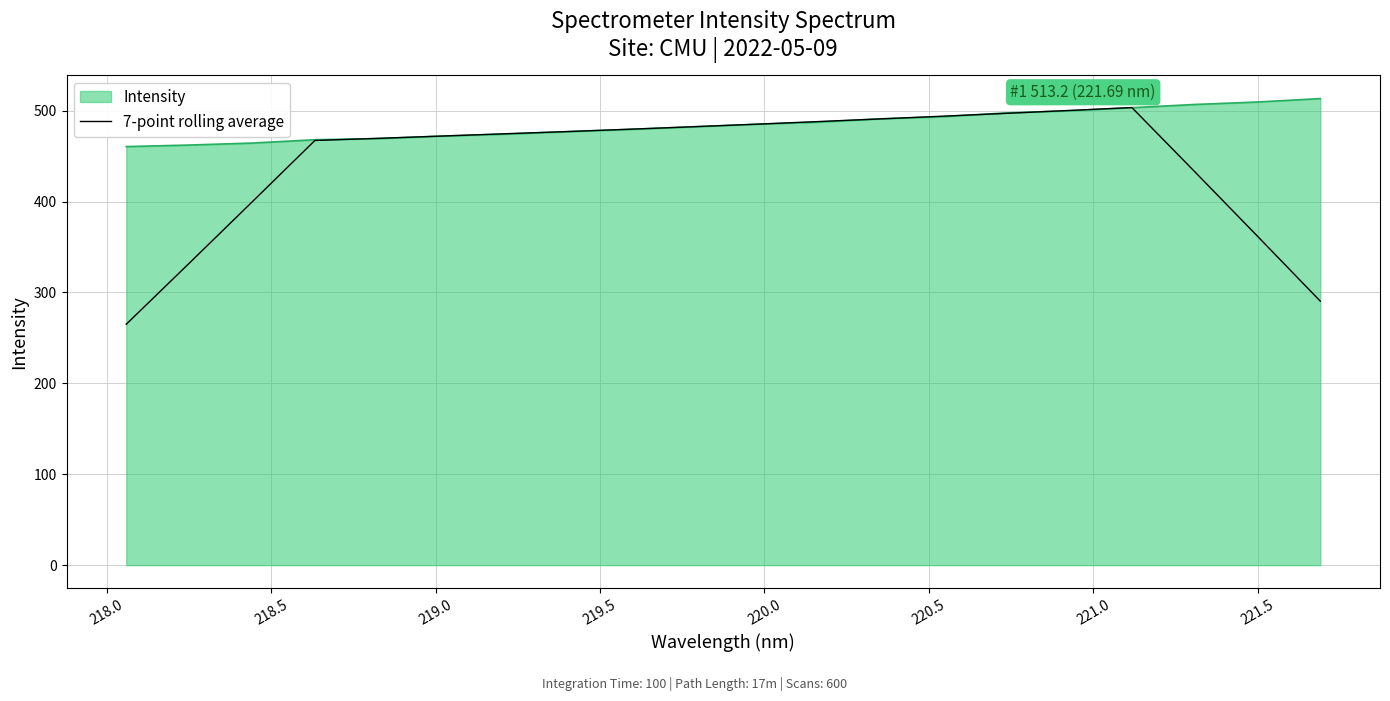

What is the greatest value displayed?

513.2